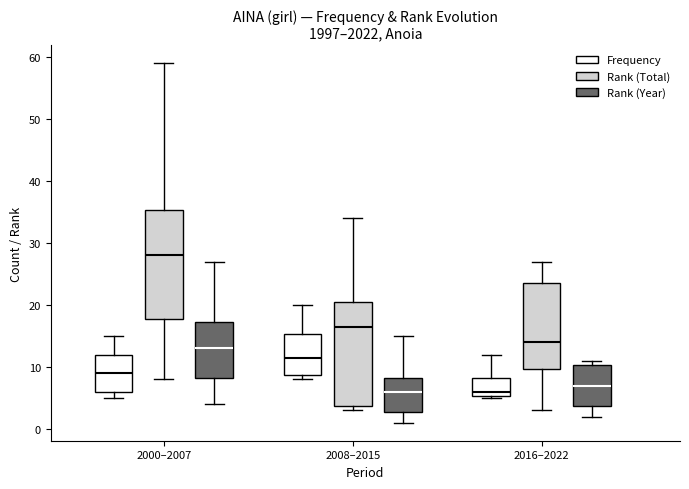

Reading left to right, transcribe this box plot: for each box, give where its median line is, the range the box spans, and where its two whiskers end, as read against the y-axis. The values are not printed on the chart, so give them approximately, as read against the axis.

2000–2007 (Frequency): median 9, box 6 to 12, whiskers 5 to 15
2000–2007 (Rank (Total)): median 28, box 18 to 35, whiskers 8 to 59
2000–2007 (Rank (Year)): median 13, box 8 to 17, whiskers 4 to 27
2008–2015 (Frequency): median 12, box 9 to 15, whiskers 8 to 20
2008–2015 (Rank (Total)): median 17, box 4 to 21, whiskers 3 to 34
2008–2015 (Rank (Year)): median 6, box 3 to 8, whiskers 1 to 15
2016–2022 (Frequency): median 6, box 5 to 8, whiskers 5 to 12
2016–2022 (Rank (Total)): median 14, box 10 to 24, whiskers 3 to 27
2016–2022 (Rank (Year)): median 7, box 4 to 10, whiskers 2 to 11